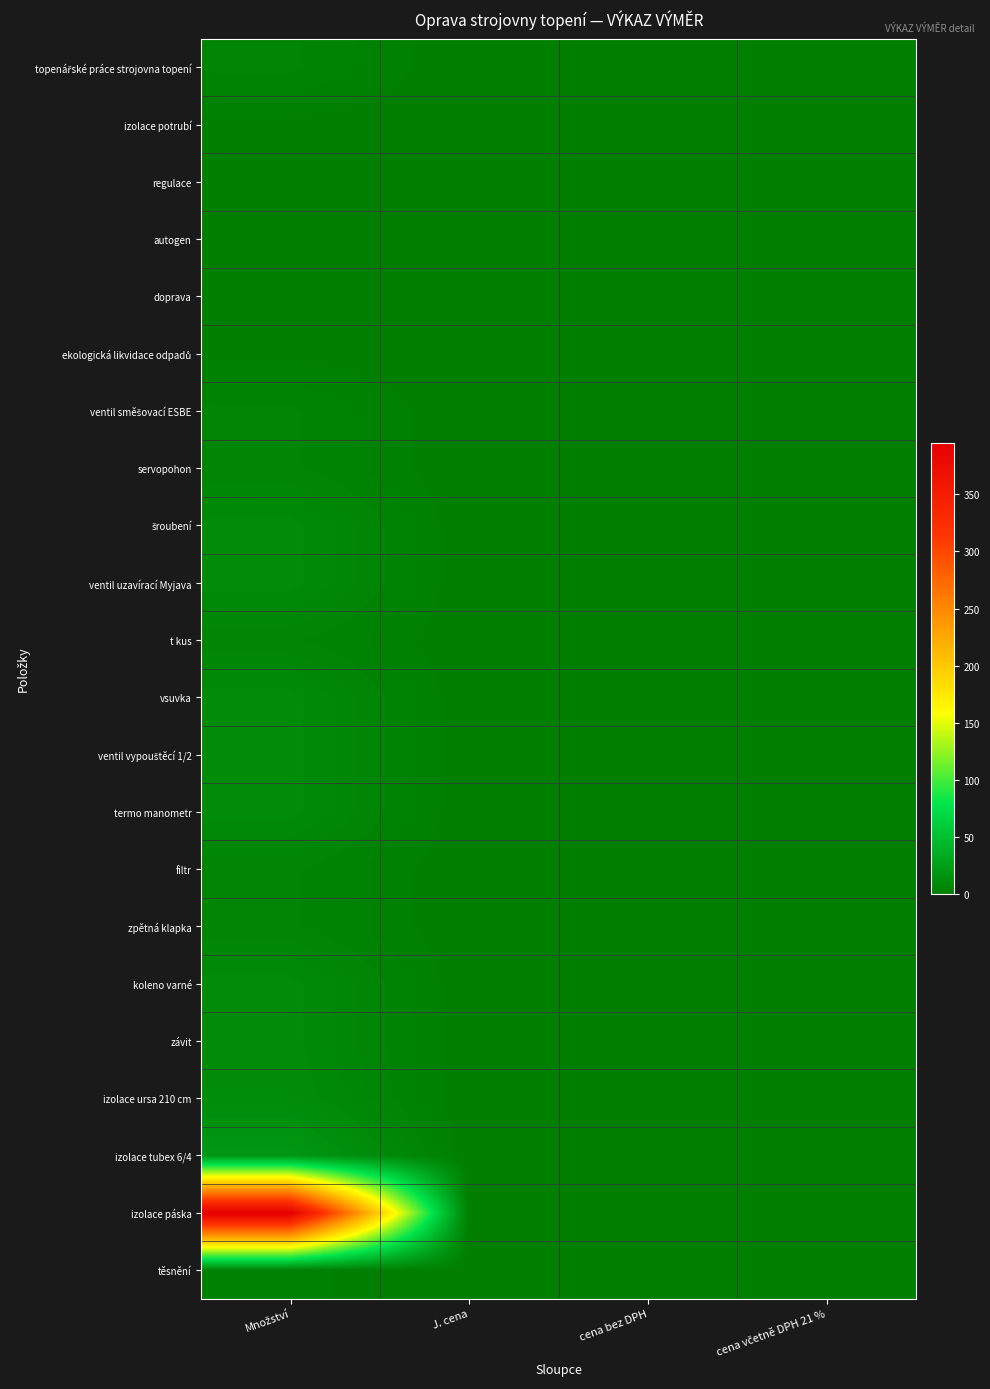

Which series has the largest range (max minus min)?

izolace páska